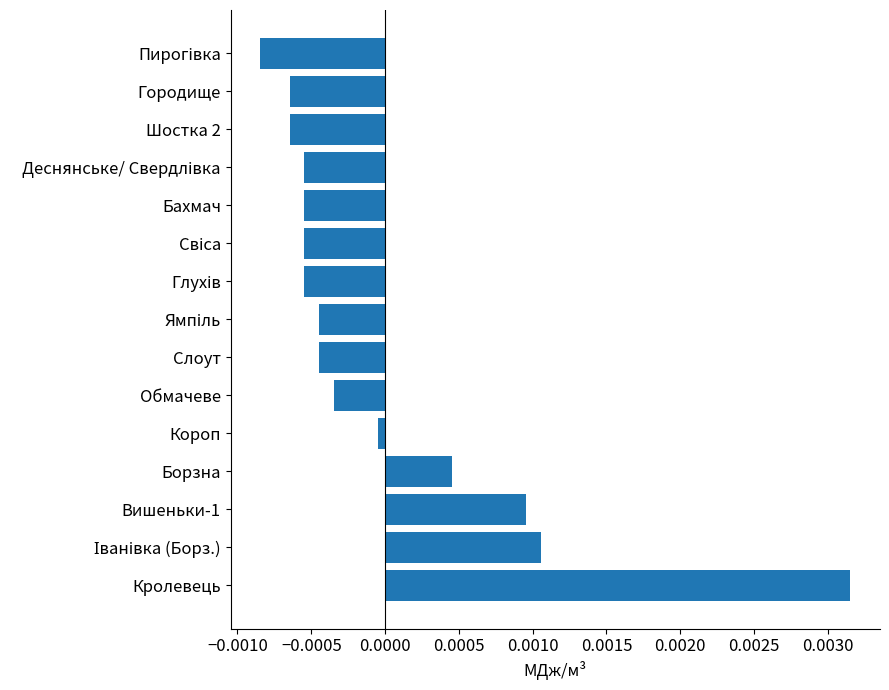

Which label corresponds to the largest value in the chart?

Кролевець